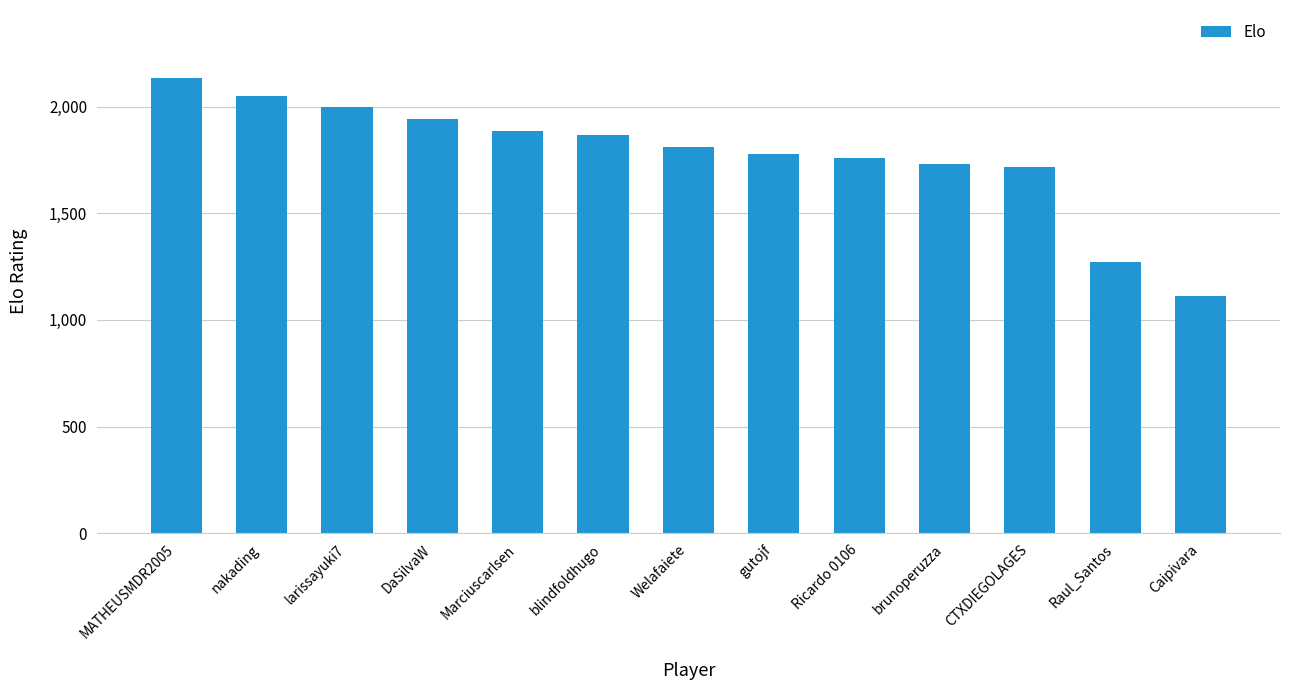

Where does the data first go above 1810?

MATHEUSMDR2005